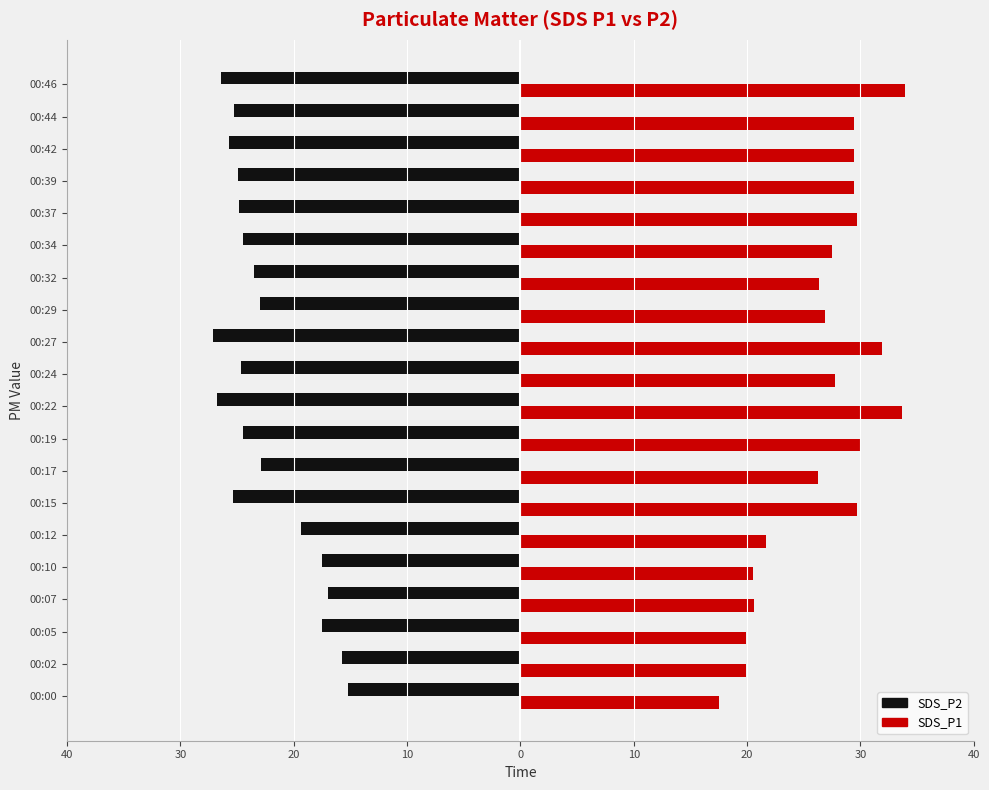

What is the value of the SDS_P1 bar at the 14th from the left?

26.3